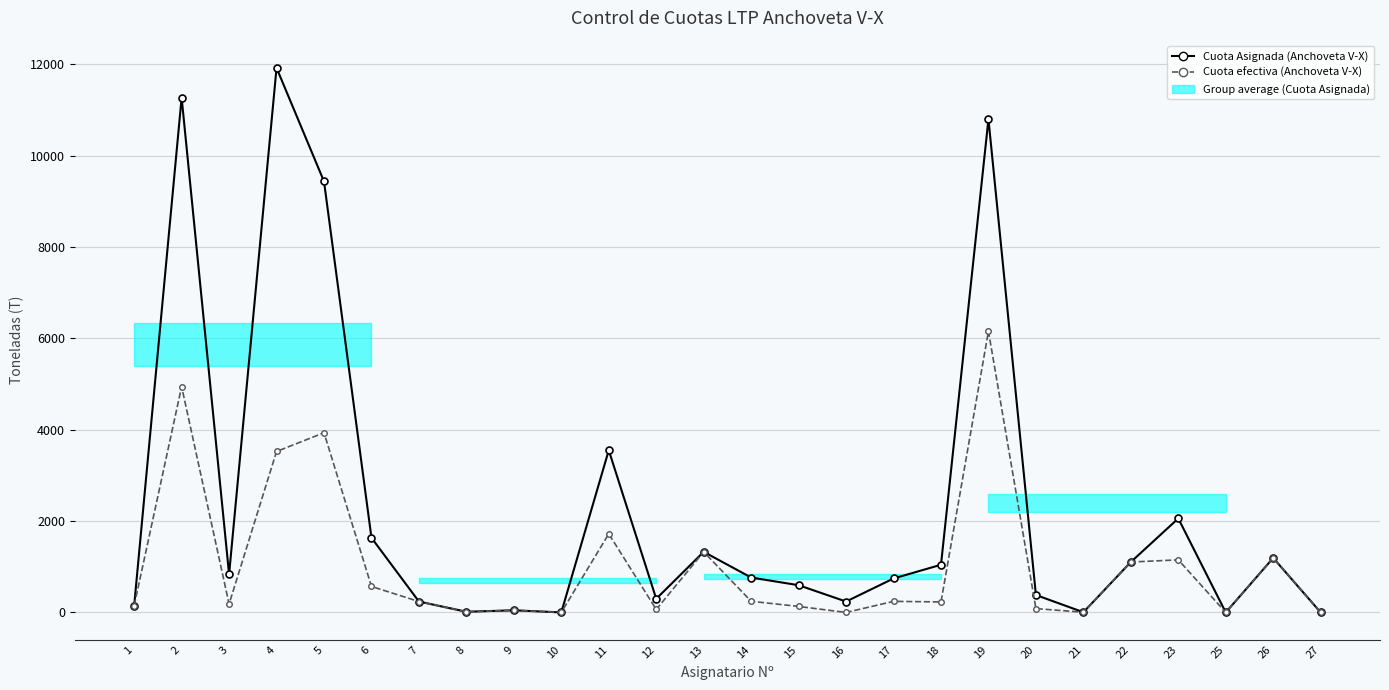

How many values in the Cuota Asignada (Anchoveta V-X) series exceed 764?

13